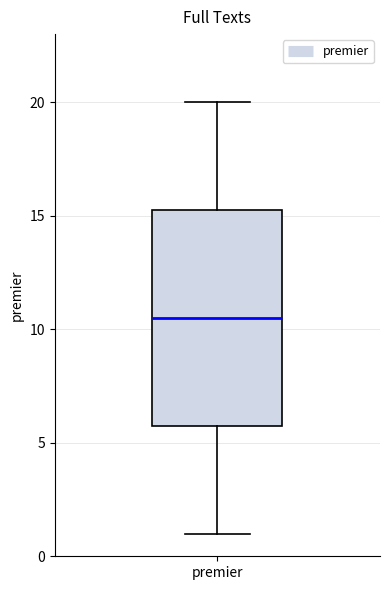

Read this box plot against the y-axis: the position of the median line, the range covered by the box, and the ends of both whiskers. The values are not printed on the chart, so give them approximately, as read against the axis.

median 10.5, box 6.0 to 15.5, whiskers 1.0 to 20.0